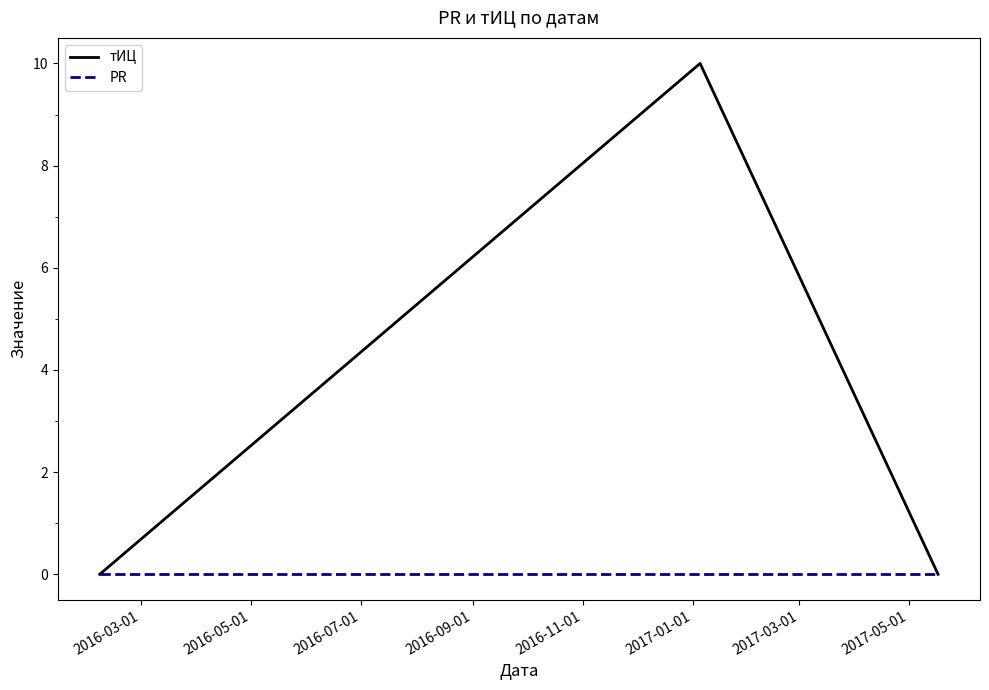

What is the greatest value displayed?

10